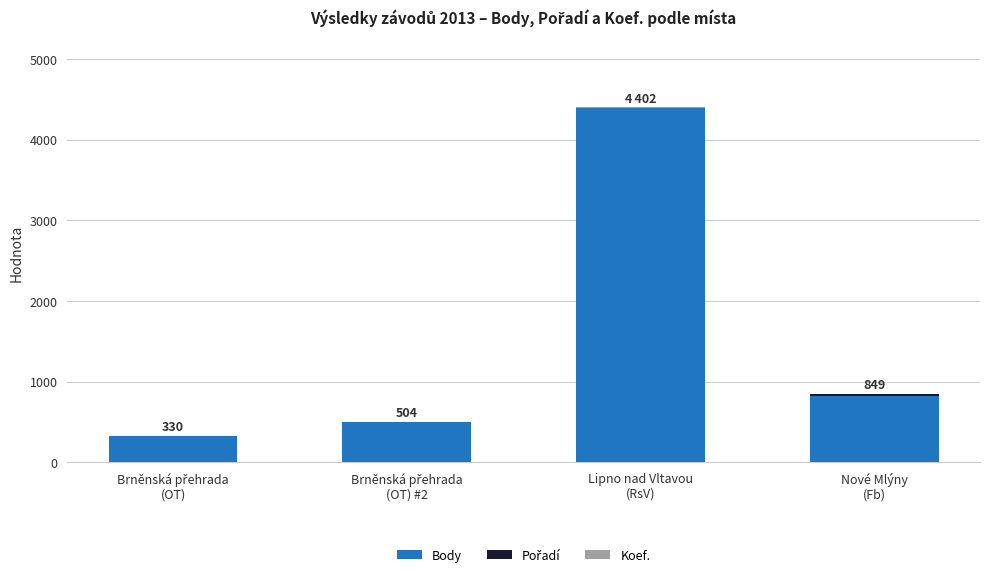

What is the highest value of the Body series?

4396